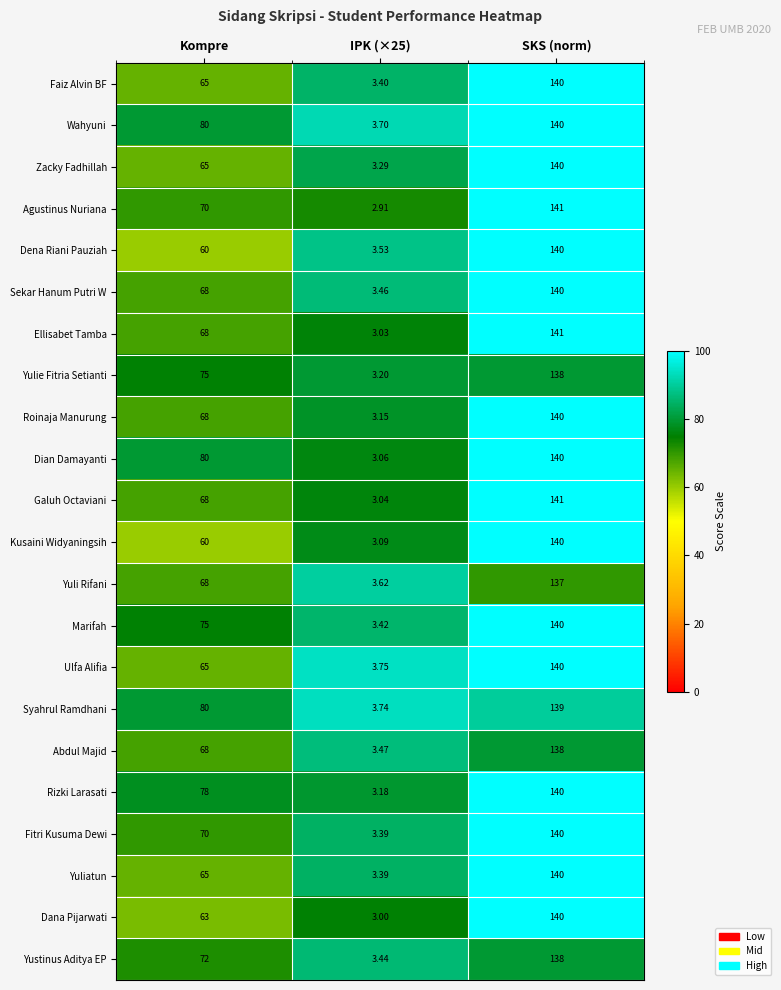

Where is Rizki Larasati nearest to the value 71?

Kompre